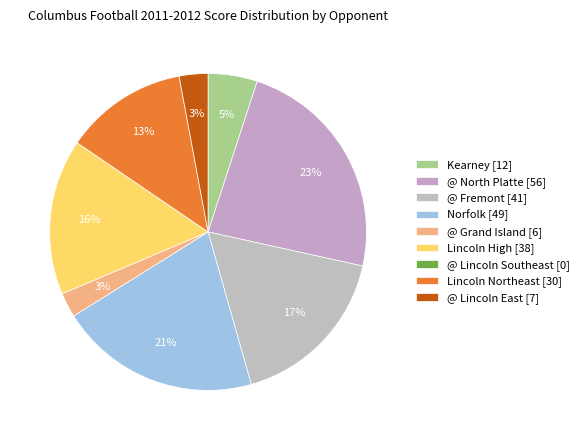

Count the number of slices in the pie.

9